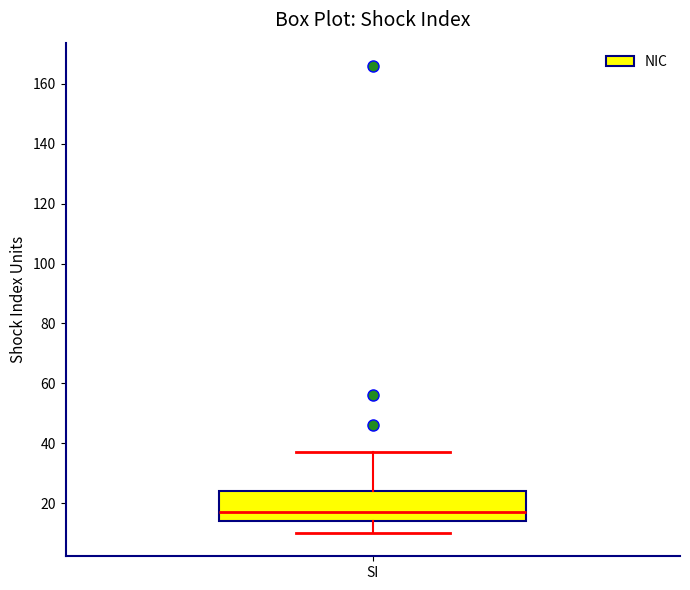

Where does the upper whisker of the box for SI end on the y-axis? The values are not printed on the chart, so give them approximately, as read against the axis.

38